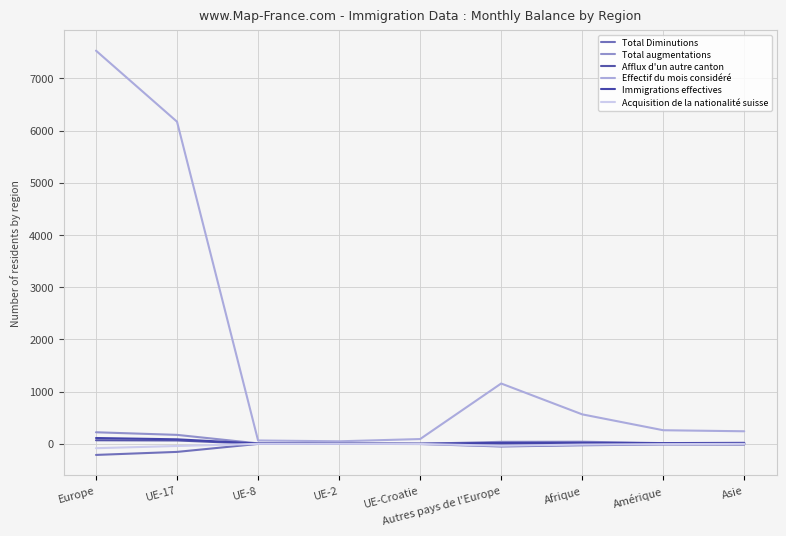

What is the sum of all Afflux d'un autre canton values?

143